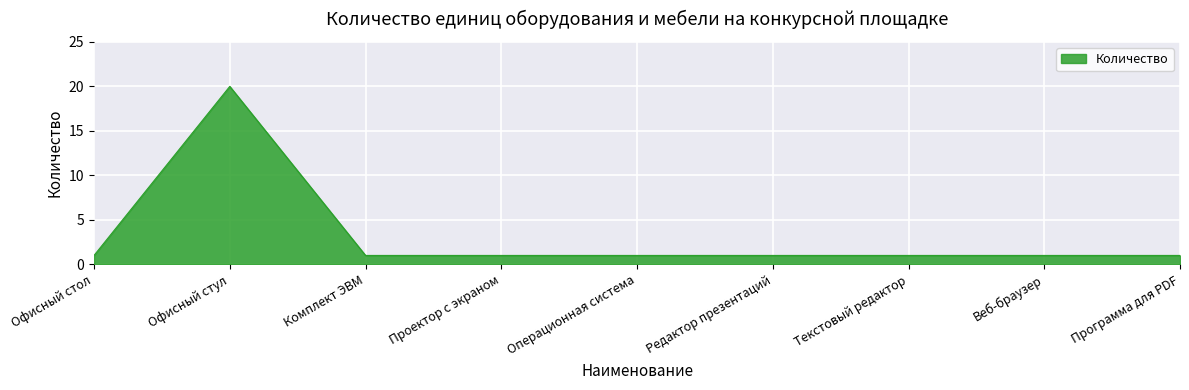

What position from the right is Проектор с экраном?

6